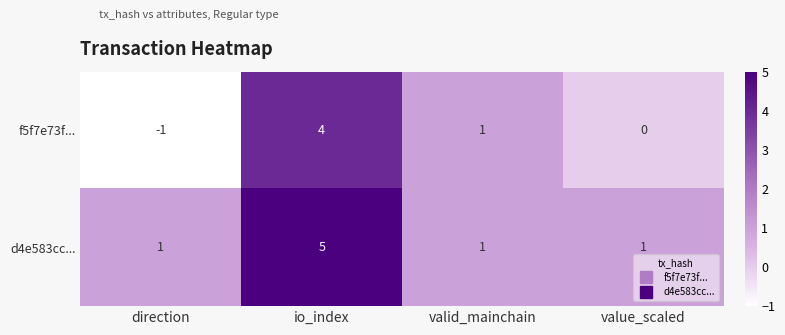

Rank the series by their maximum value, from highest to lowest.

d4e583cc..., f5f7e73f...